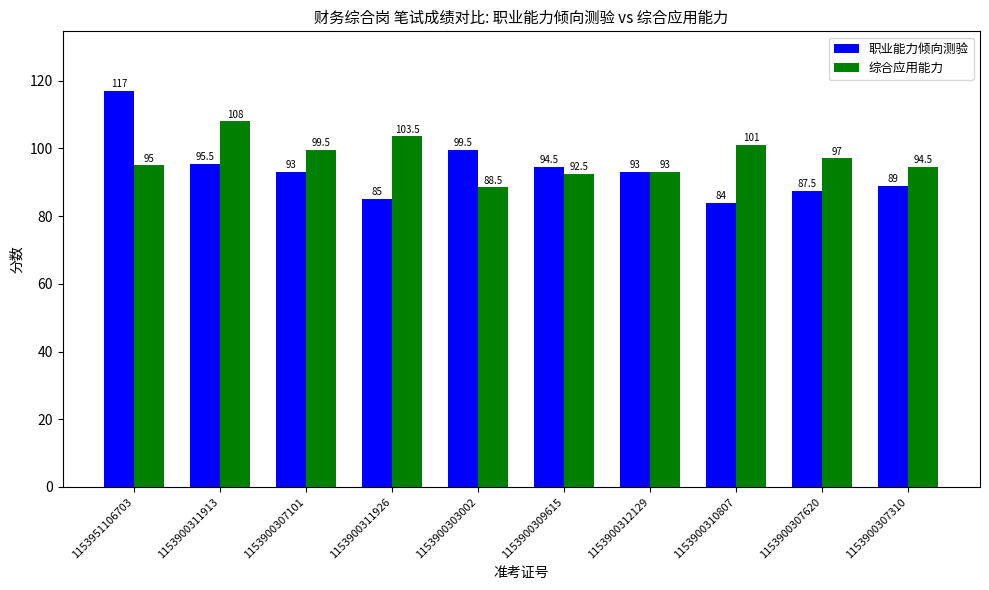

Is the value of 综合应用能力 at 1153900307310 greater than the value of 职业能力倾向测验 at 1153900311926?

Yes